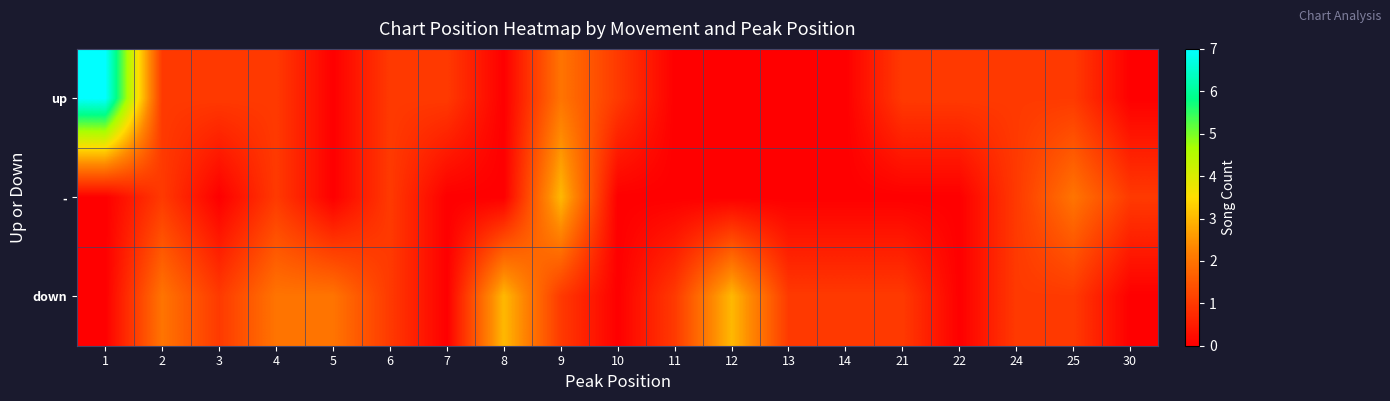

Reading left to right, transcribe all the data shown in this chart.

up: 1=7	2=1	3=1	4=1	5=0	6=1	7=1	8=0	9=2	10=1	11=0	12=0	13=0	14=0	21=1	22=1	24=1	25=1	30=0
-: 1=0	2=1	3=0	4=1	5=0	6=1	7=0	8=0	9=3	10=0	11=0	12=0	13=0	14=0	21=0	22=0	24=1	25=2	30=1
down: 1=0	2=2	3=1	4=2	5=2	6=1	7=0	8=3	9=1	10=0	11=1	12=3	13=1	14=1	21=1	22=0	24=1	25=1	30=0